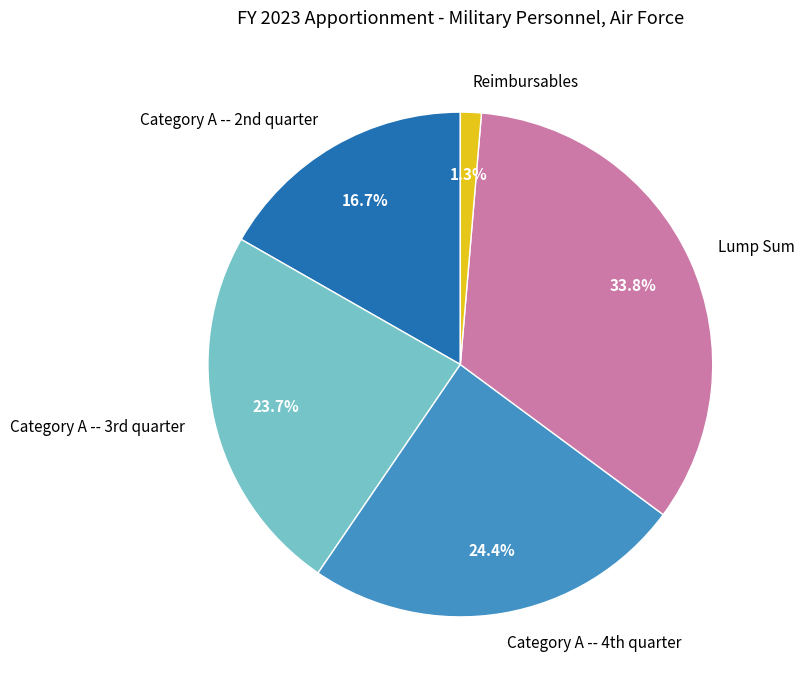

What percentage is NOT represented by Reimbursables?

98.7%